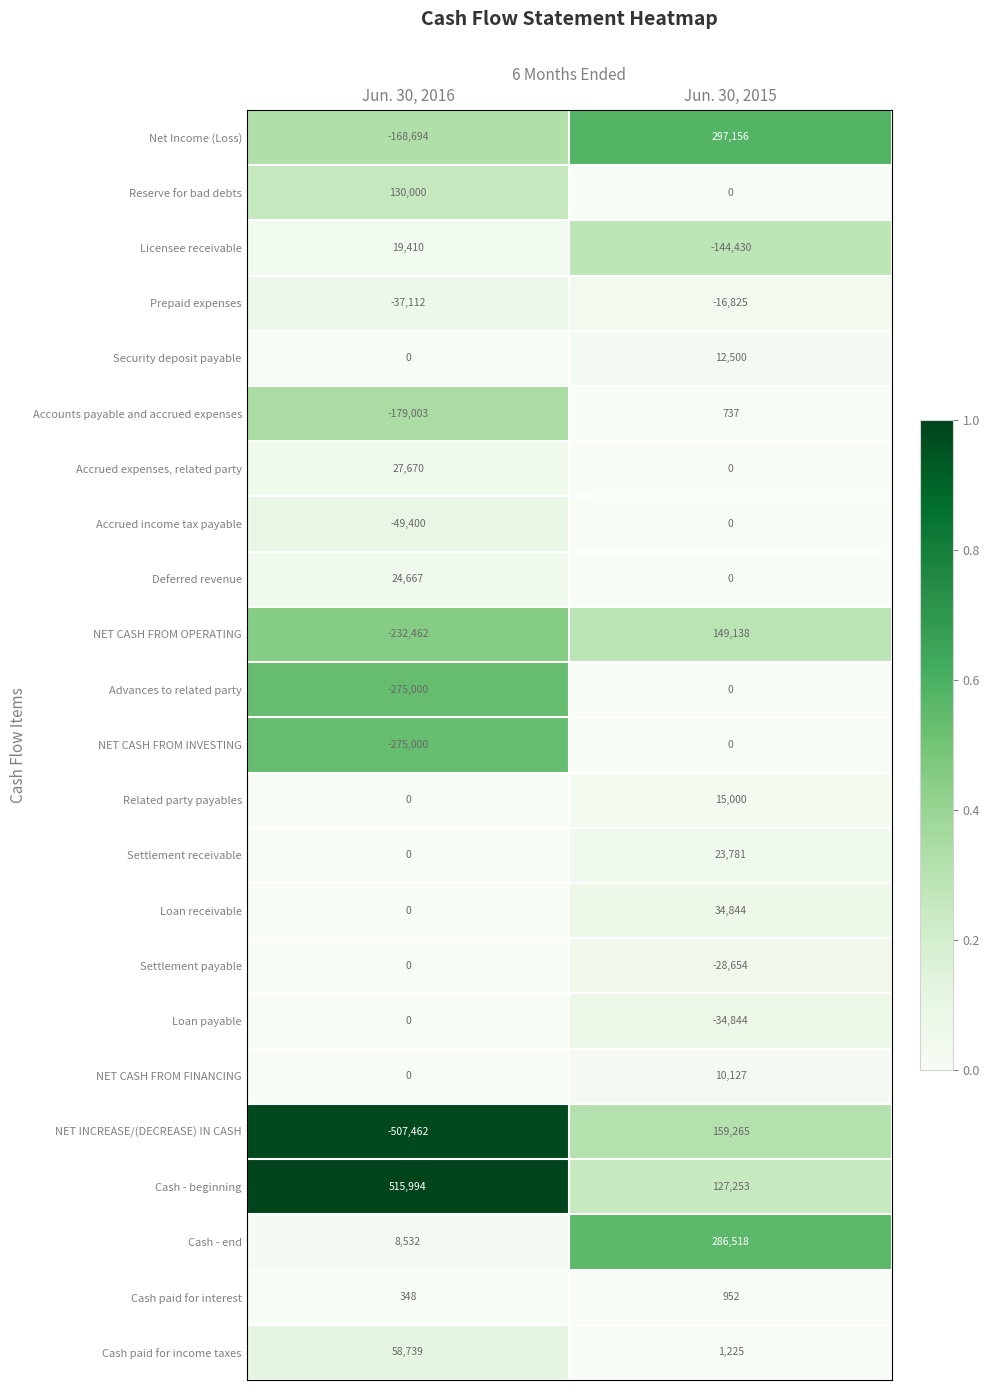

Which series has the largest total across all categories?

Cash - beginning